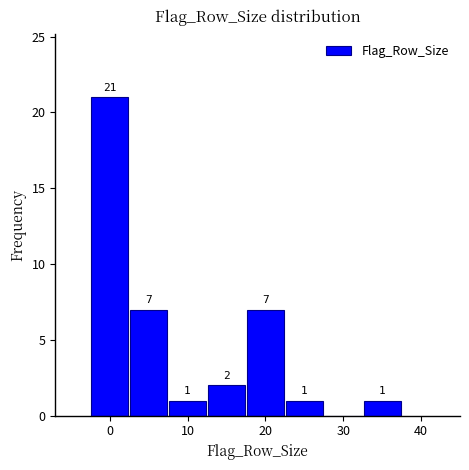

Over which range of the x-axis is the bar tallest?

-2.5 to 2.5